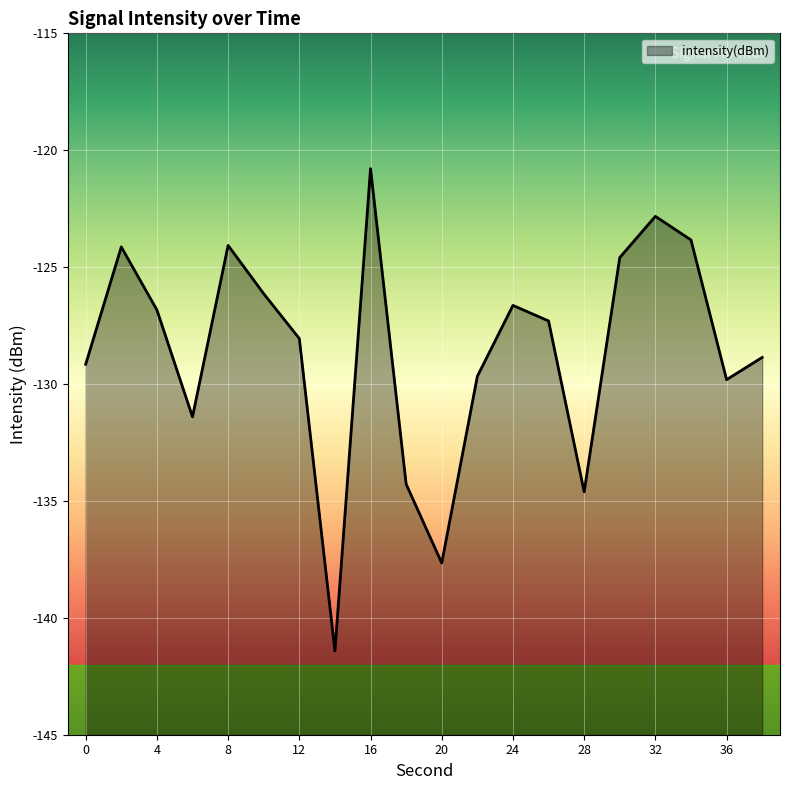

What is the difference between the maximum and minimum values?

20.6